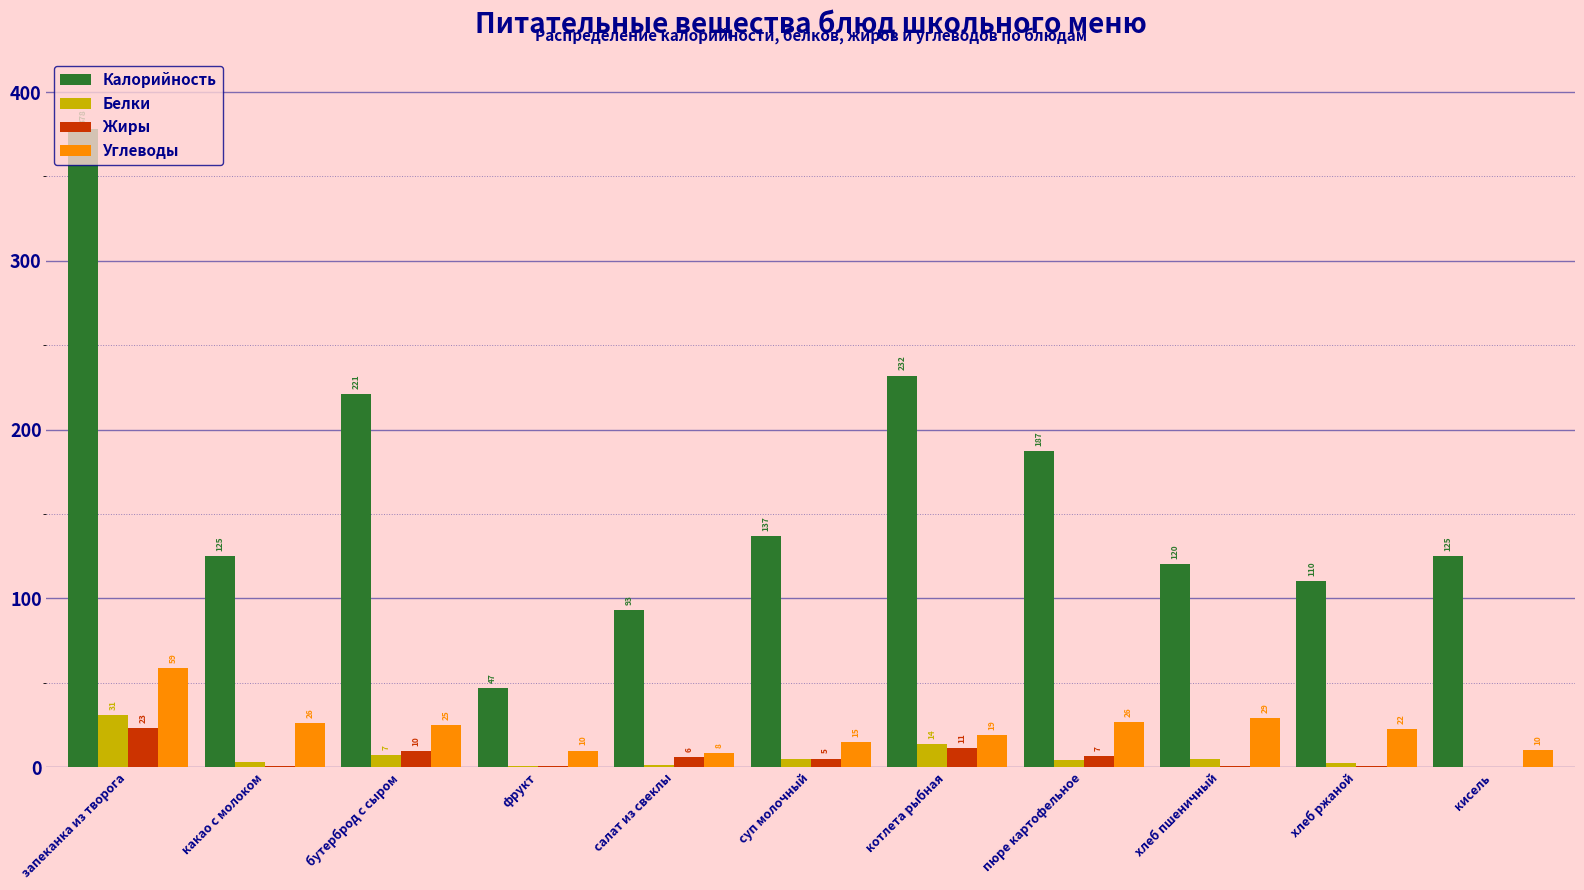

The Калорийность series shows 514.0 at запеканка из творога. True or false?

False